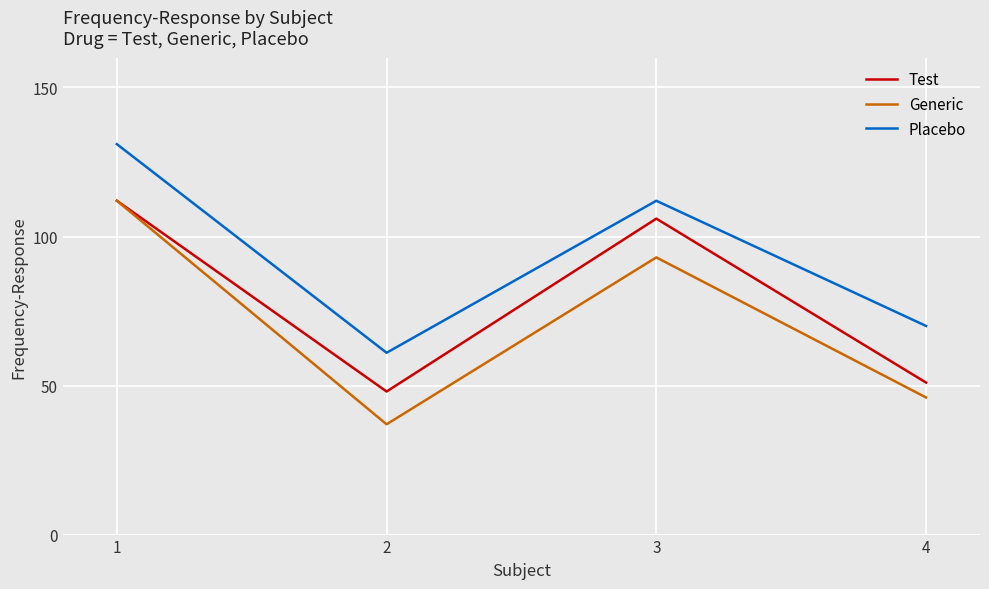

True or false: Test and Placebo cross at least once.

False